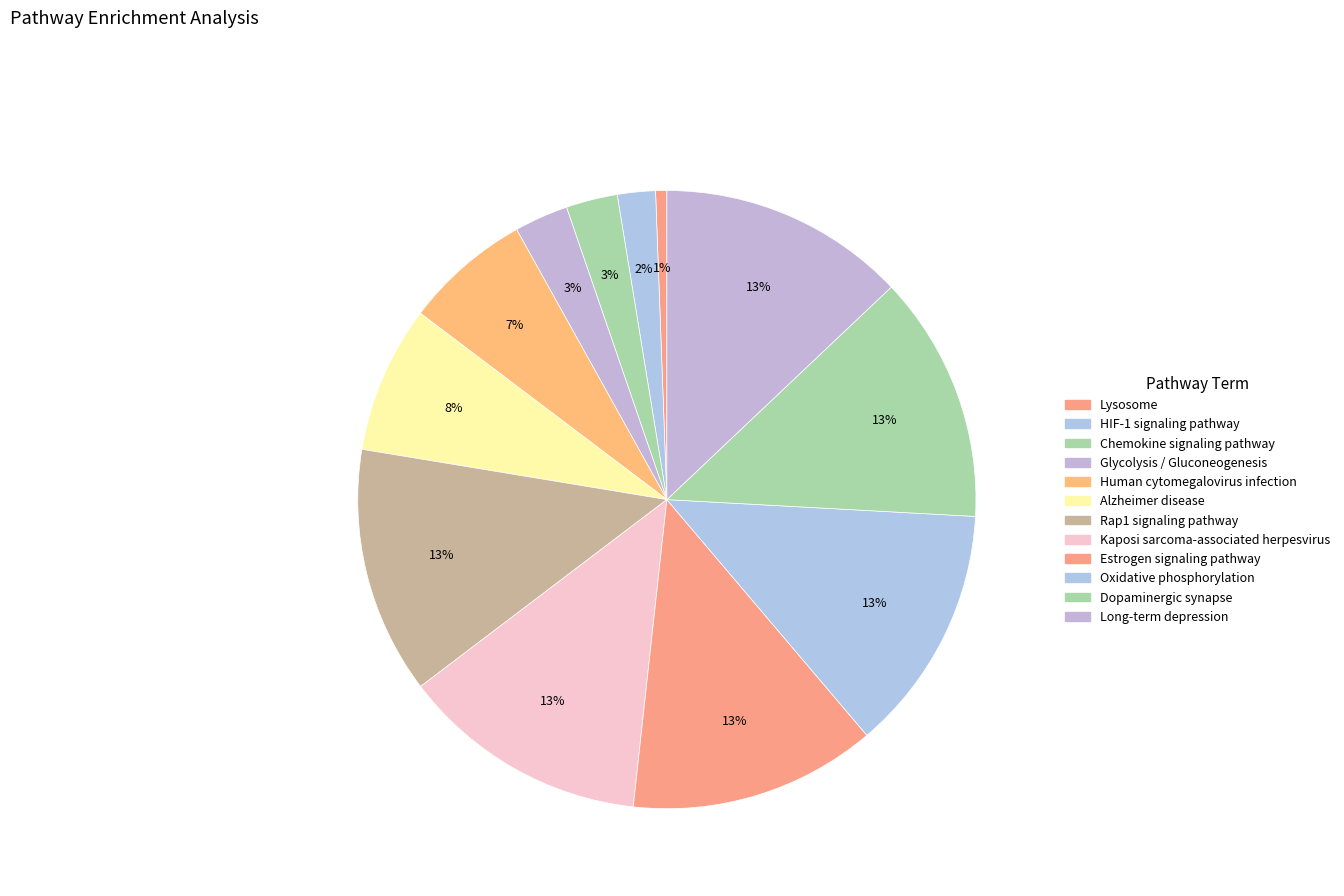

Which has a higher value, Chemokine signaling pathway or Rap1 signaling pathway?

Rap1 signaling pathway